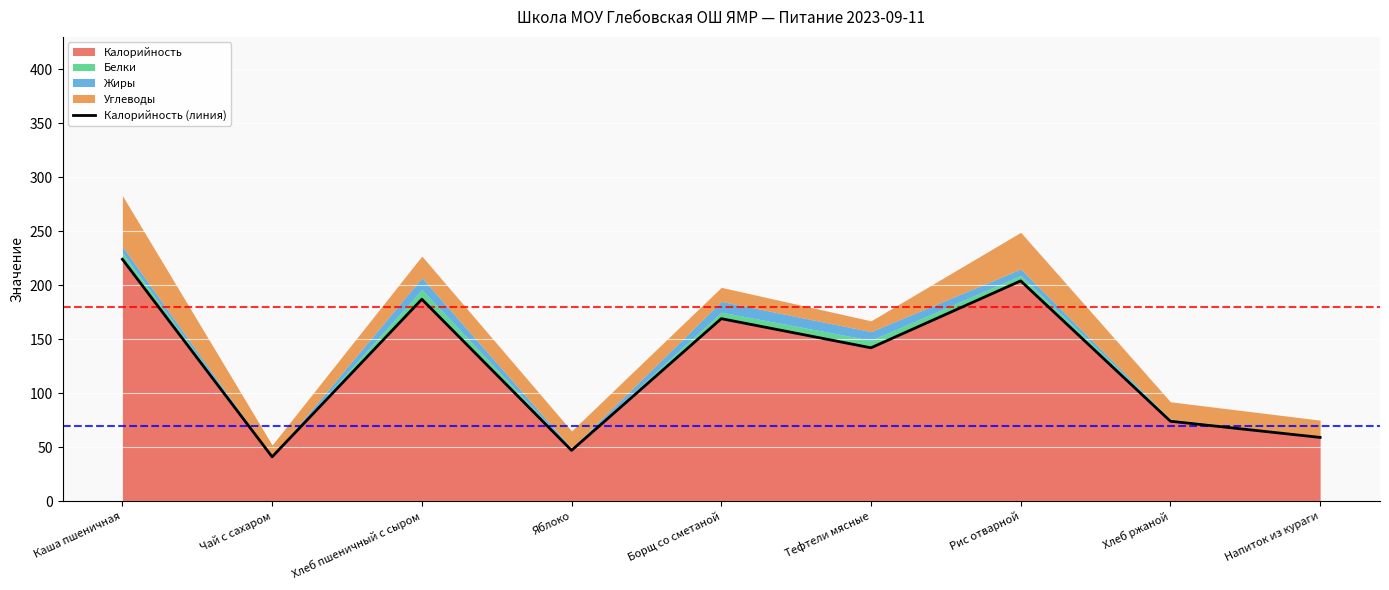

The value at Хлеб пшеничный с сыром is 187. True or false?

True